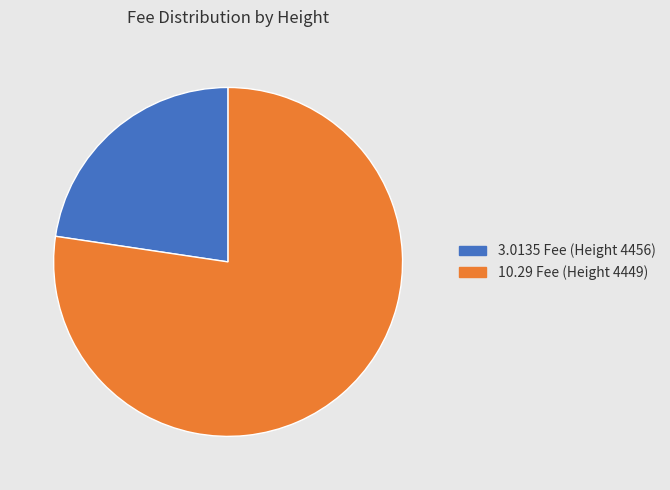

Is there any slice that represents more than half of the pie?

Yes